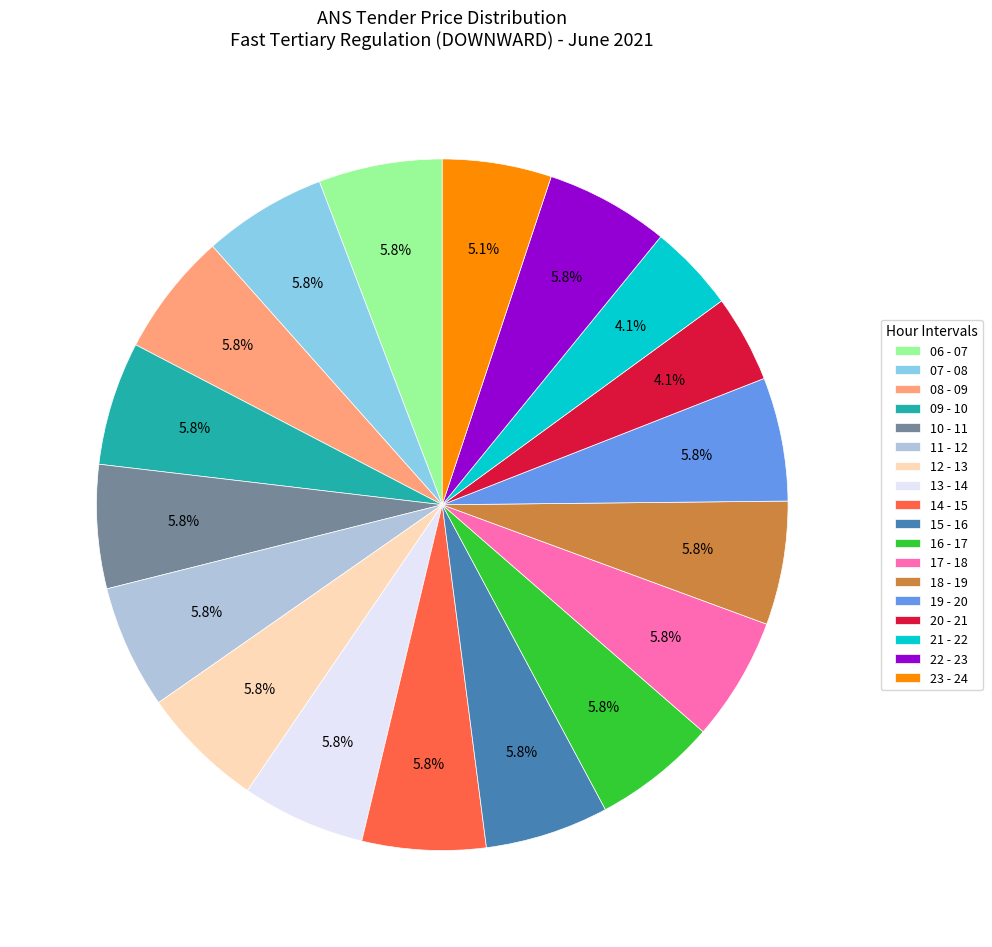

How many slices are in this pie chart?

18